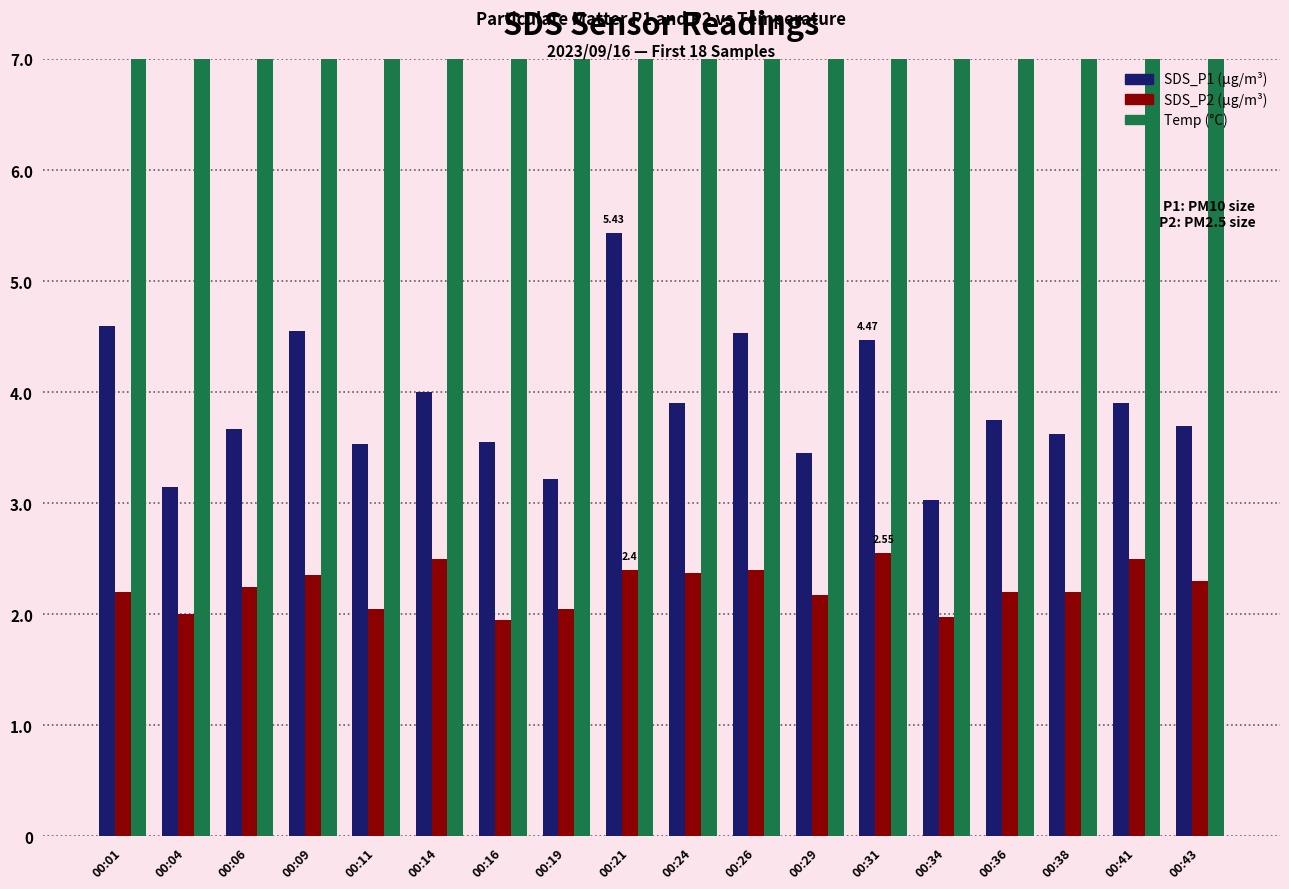

What is the value of the SDS_P1 bar at the 10th from the left?

3.9